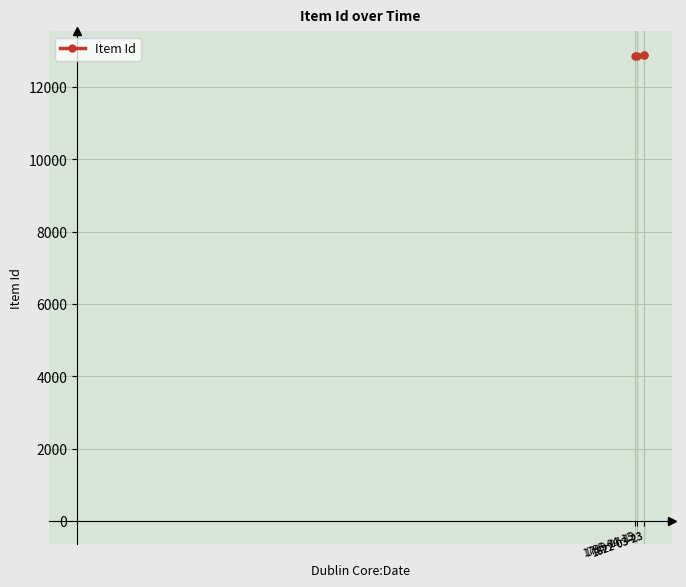

At which category does the chart reach its minimum across all series?

1795-04-15